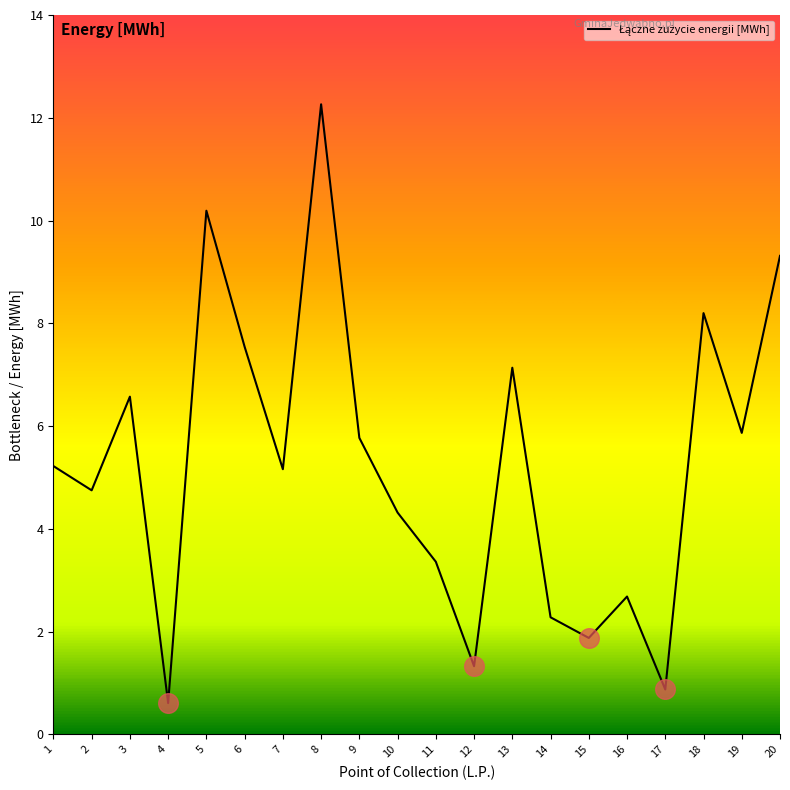

Between 11 and 6, which is larger?

6